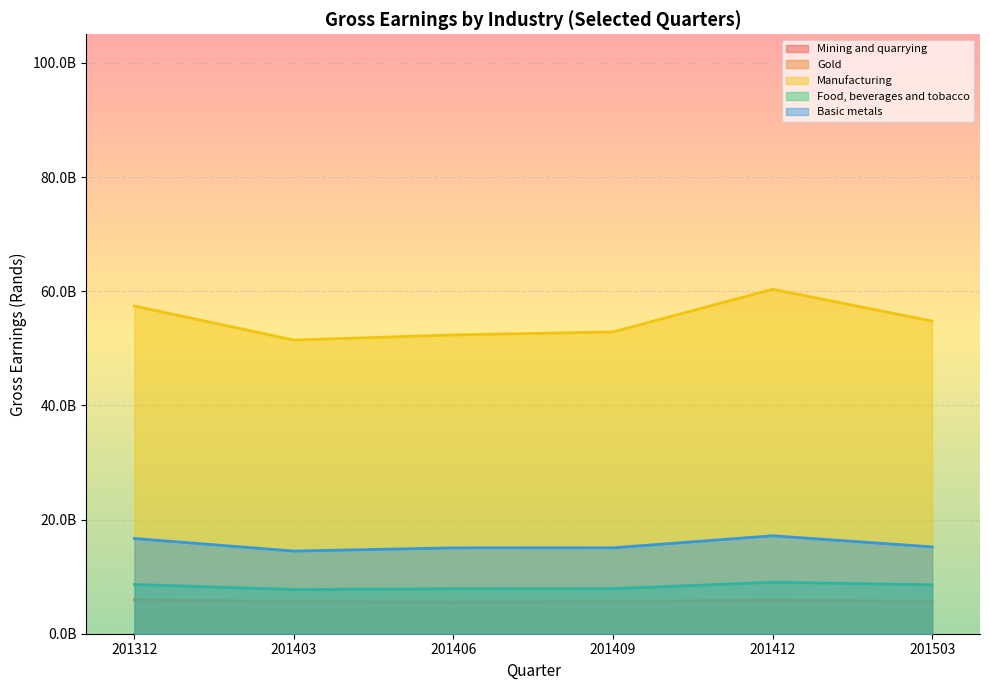

True or false: Mining and quarrying and Food, beverages and tobacco cross at least once.

False